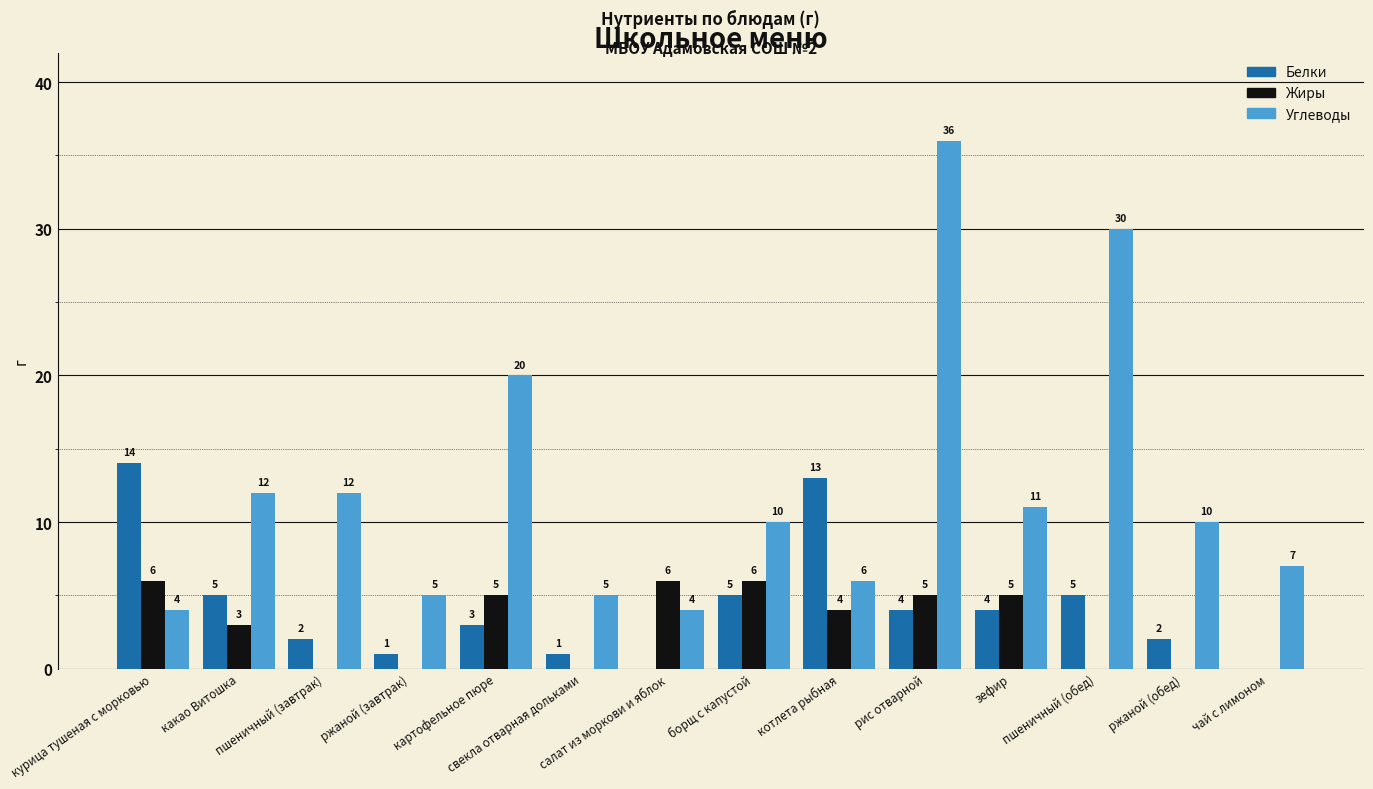

The value of Жиры at картофельное пюре is 5. True or false?

True